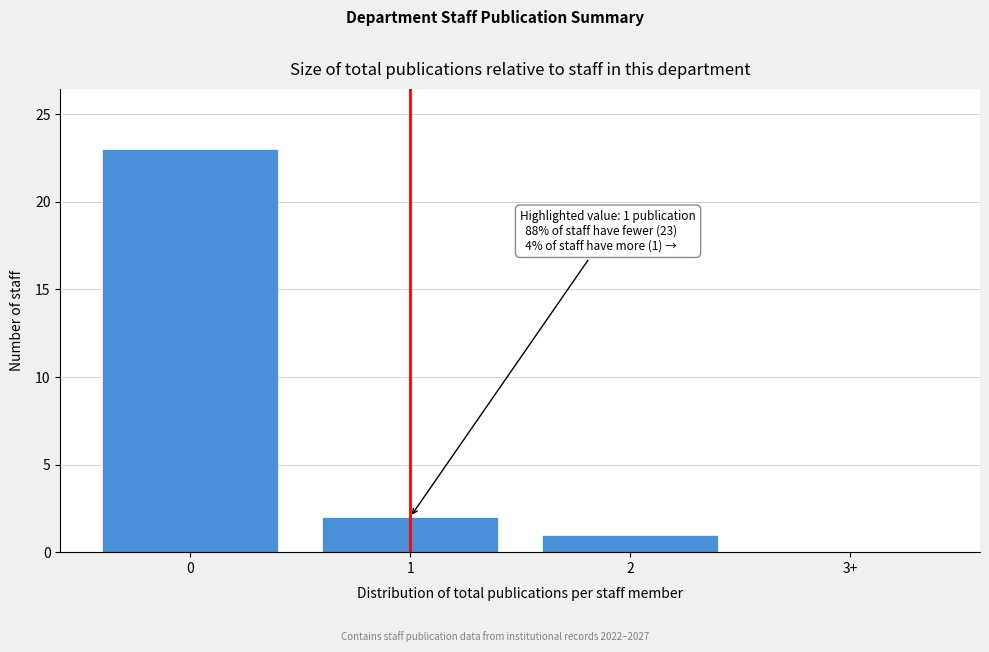

Reading left to right, transcribe all the data shown in this chart.

0=23	1=2	2=1	3+=0